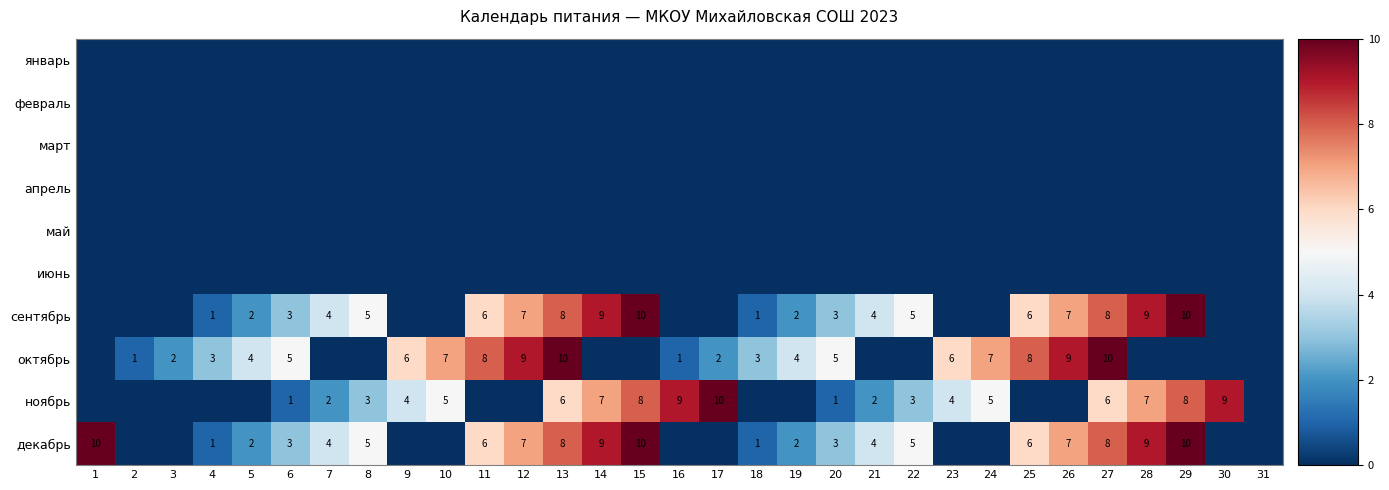

Between 12 and 22, which is larger?

12